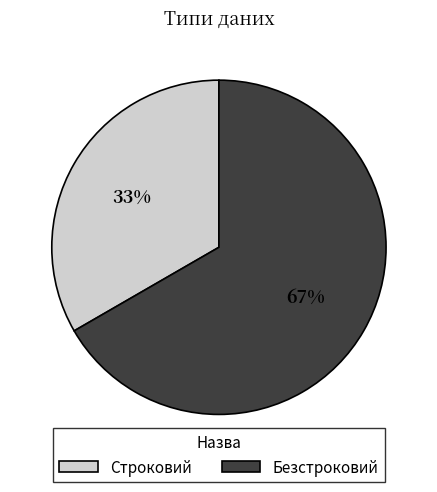

Between Безстроковий and Строковий, which is larger?

Безстроковий